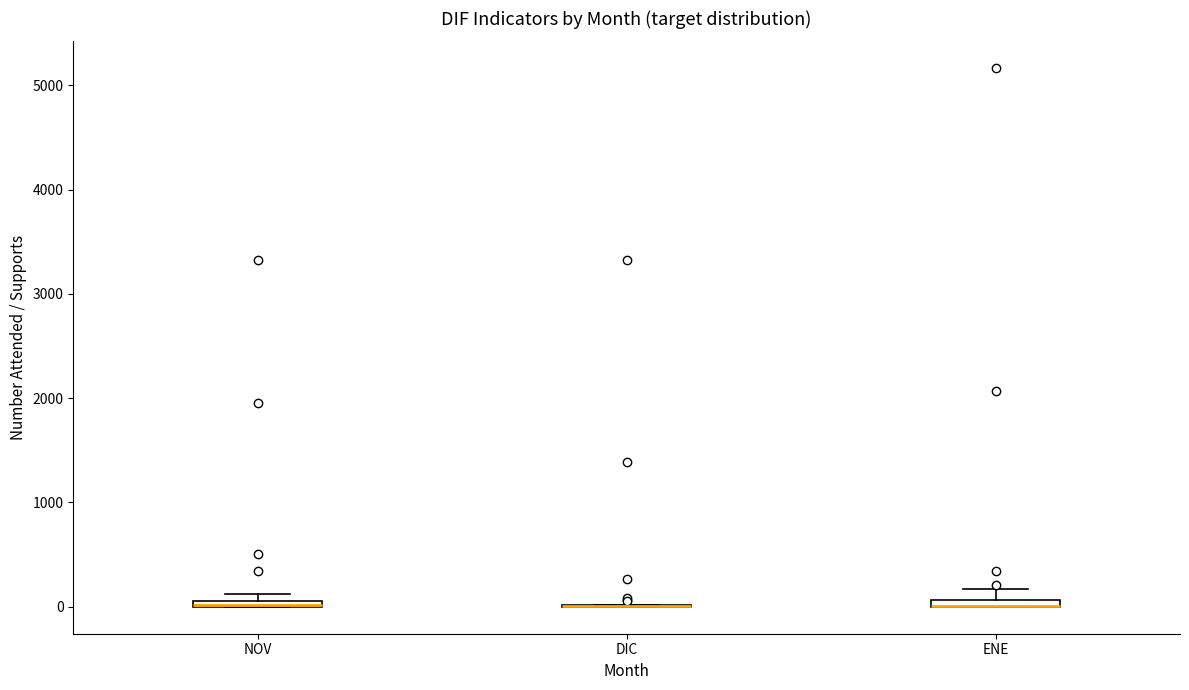

Where is the upper edge of the box for NOV on the y-axis? The values are not printed on the chart, so give them approximately, as read against the axis.

100